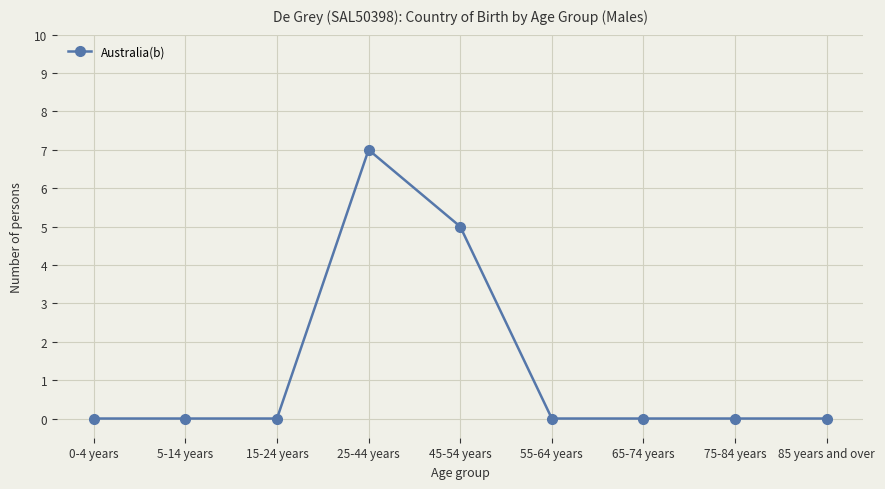

True or false: the data shows 2 at 0-4 years.

False